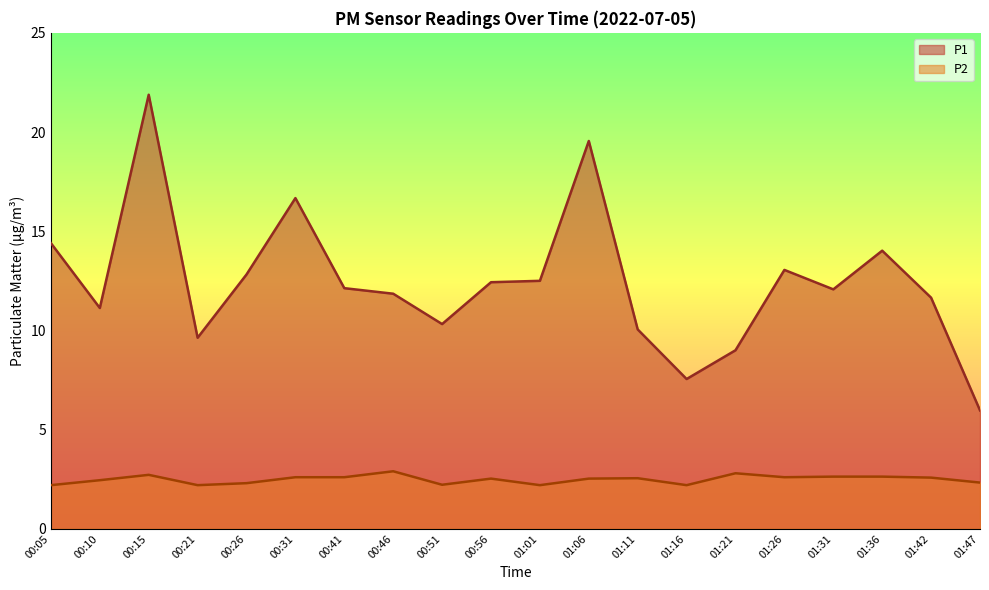

Rank the series at 01:11 from lowest to highest value.

P2, P1